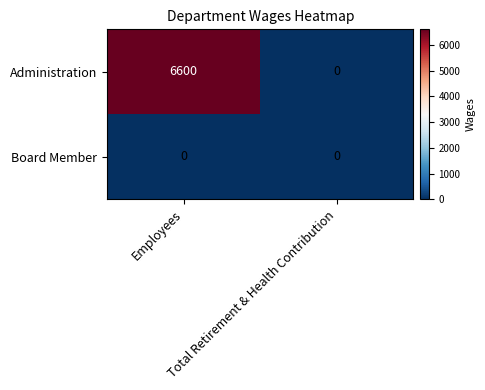

Rank the series by their maximum value, from highest to lowest.

Administration, Board Member